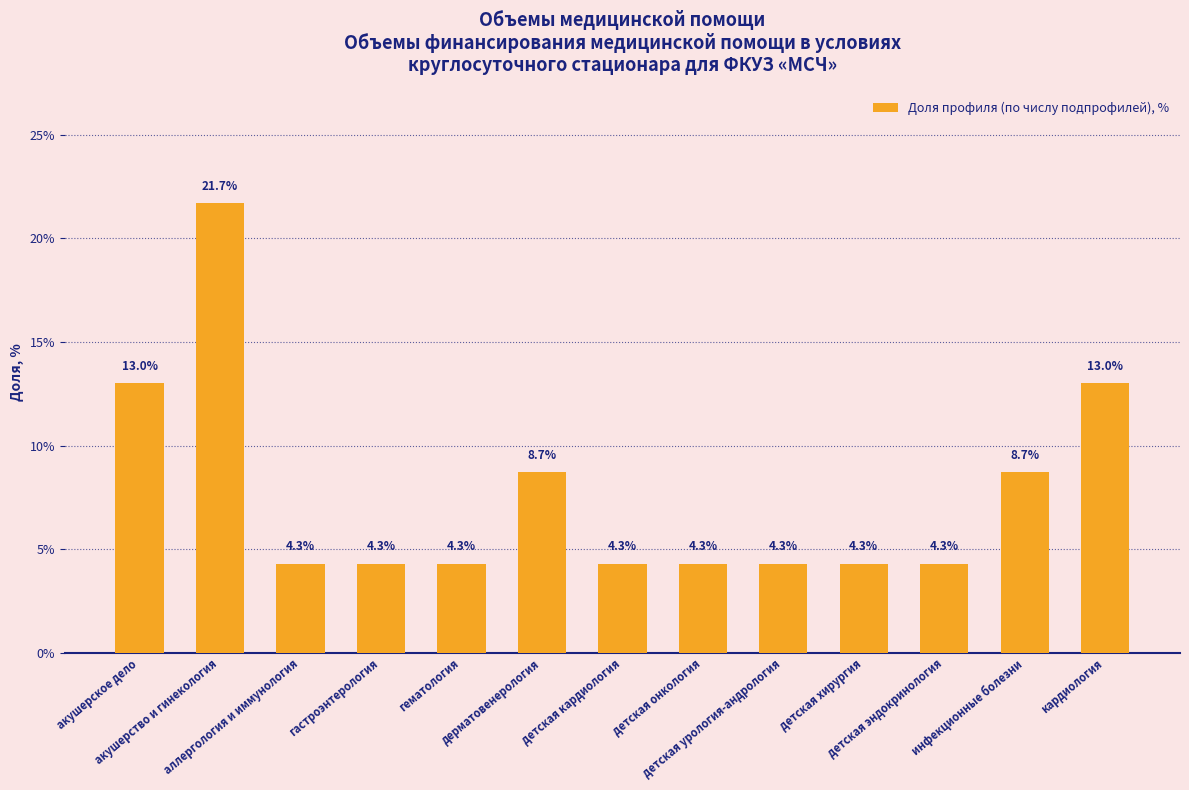

What is the maximum value shown in the chart?

21.7